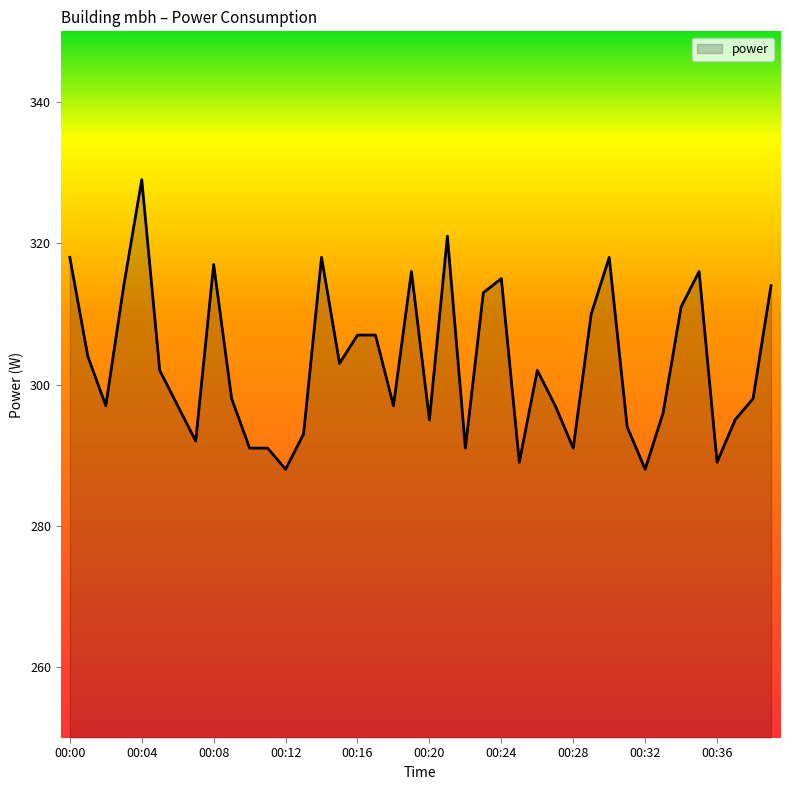

What is the difference between the maximum and minimum values?

41